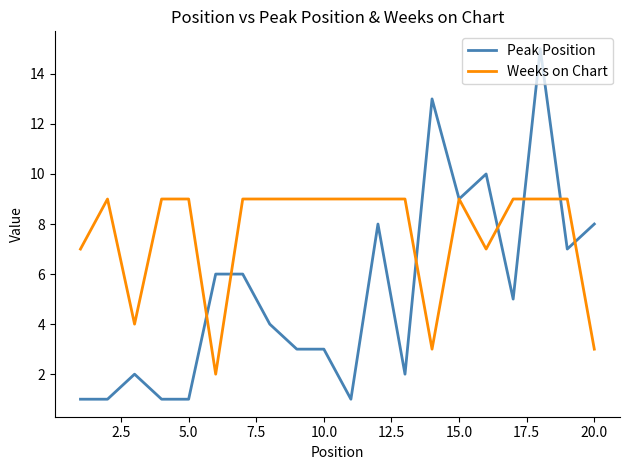

What is the highest value of the Peak Position series?

15